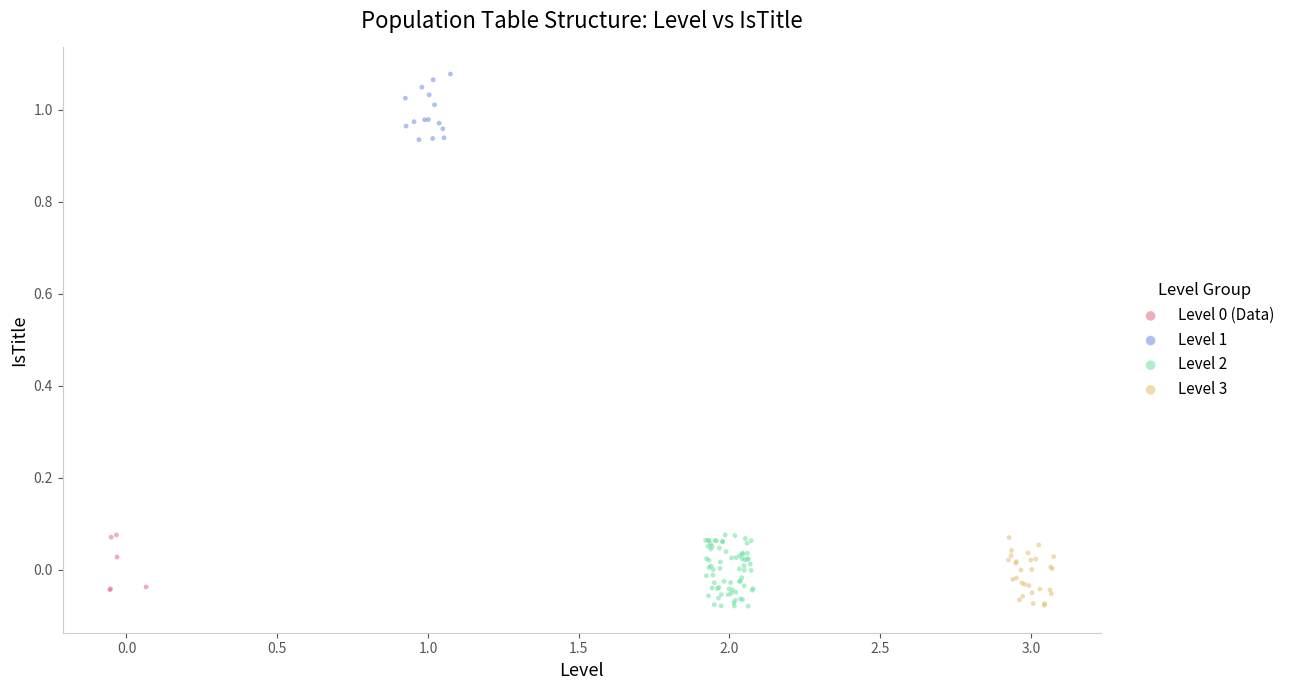

Which series reaches the maximum Y coordinate?

Level 1